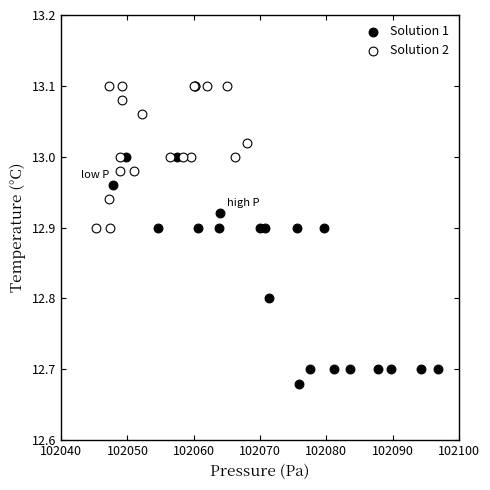

Which series reaches the minimum Y coordinate?

Solution 1